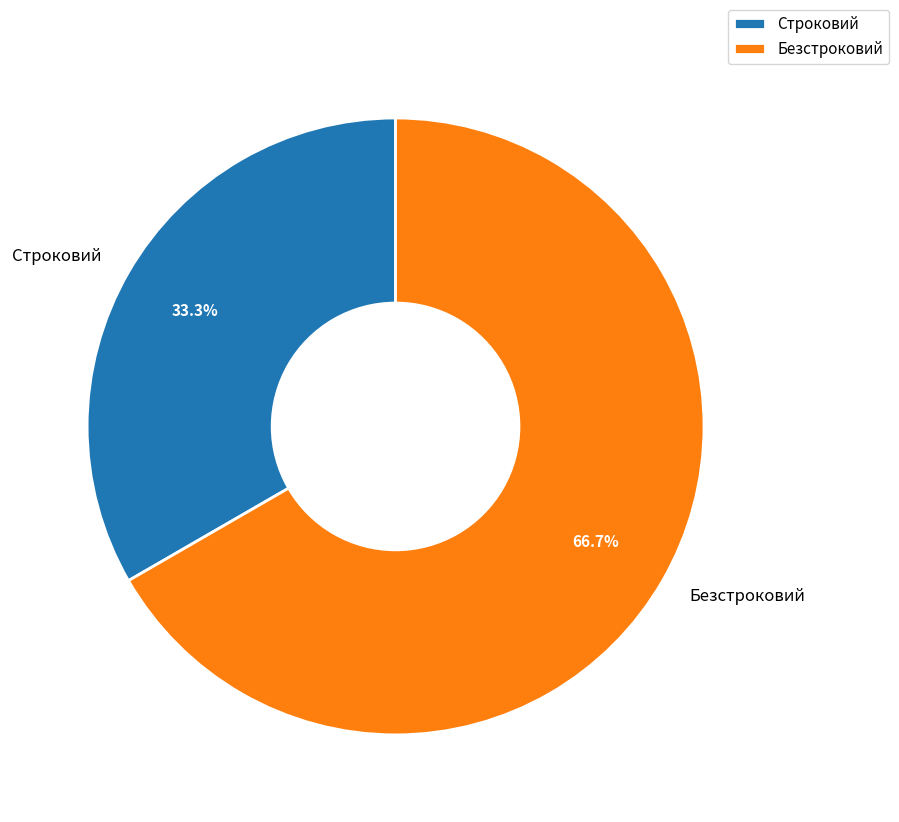

Count the number of slices in the pie.

2